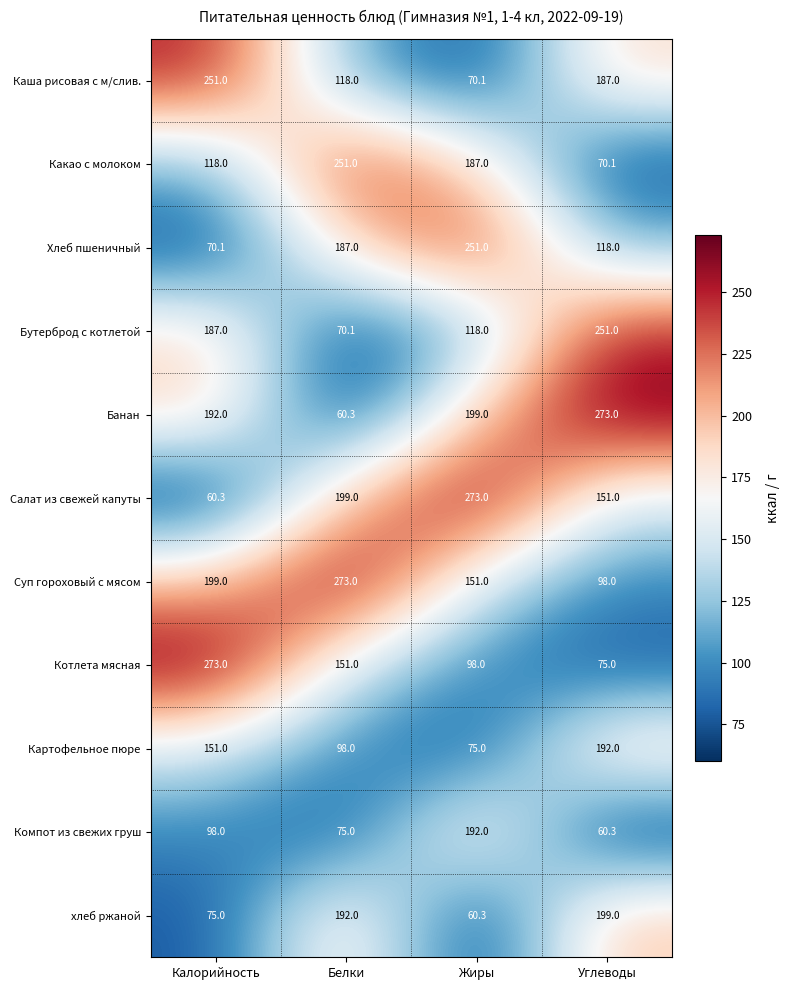

How many data points in Компот из свежих груш are less than 98?

2